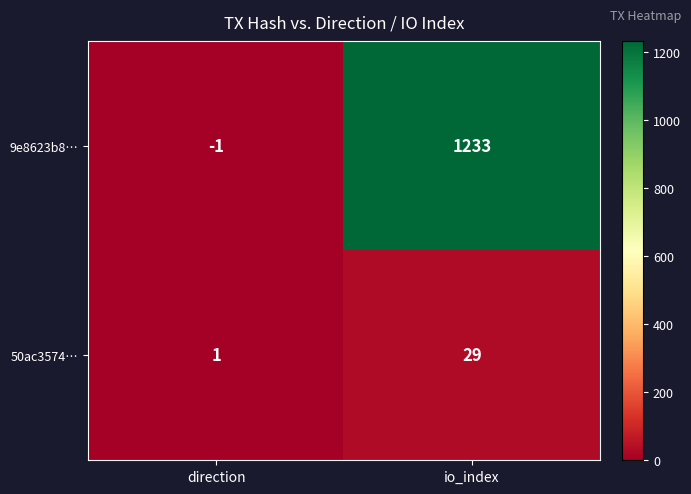

Reading left to right, transcribe all the data shown in this chart.

9e8623b8…: direction=-1	io_index=1233
50ac3574…: direction=1	io_index=29